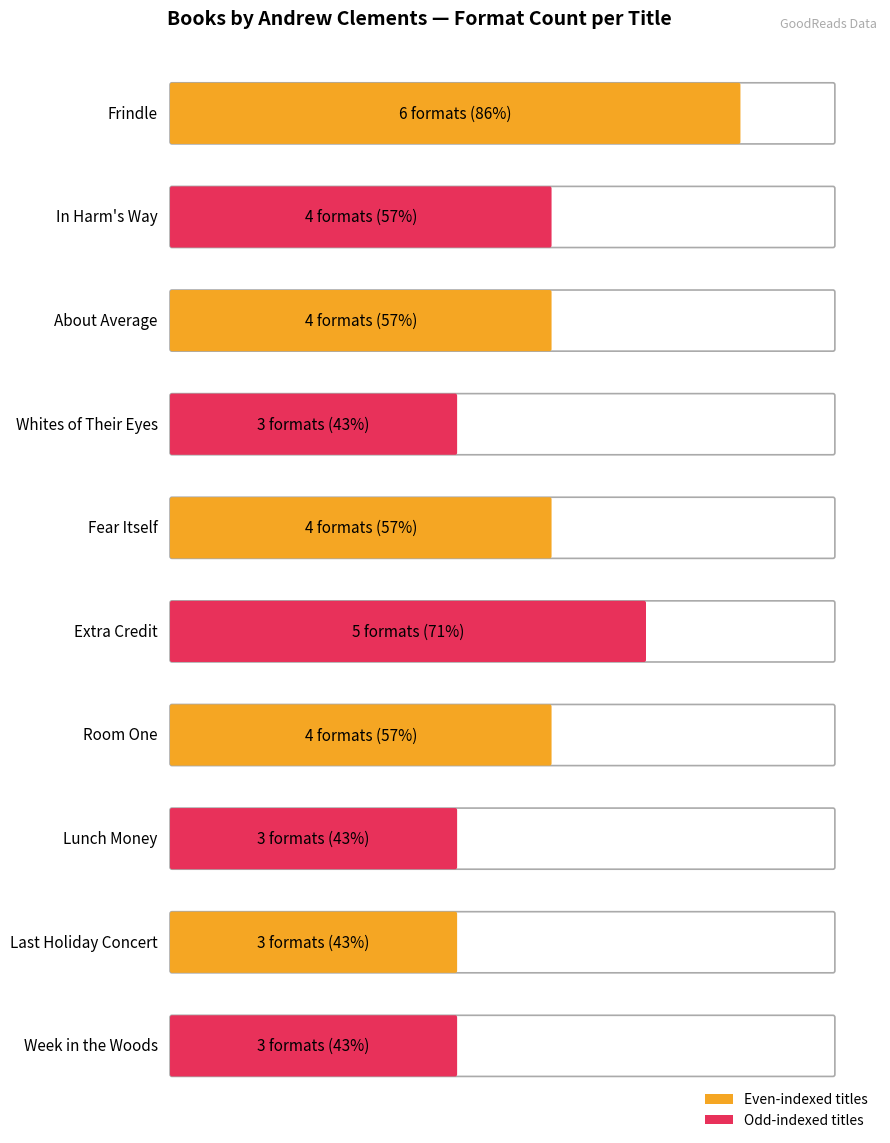

List the labels in order of value, smallest first.

Whites of Their Eyes, Lunch Money, Last Holiday Concert, Week in the Woods, In Harm's Way, About Average, Fear Itself, Room One, Extra Credit, Frindle